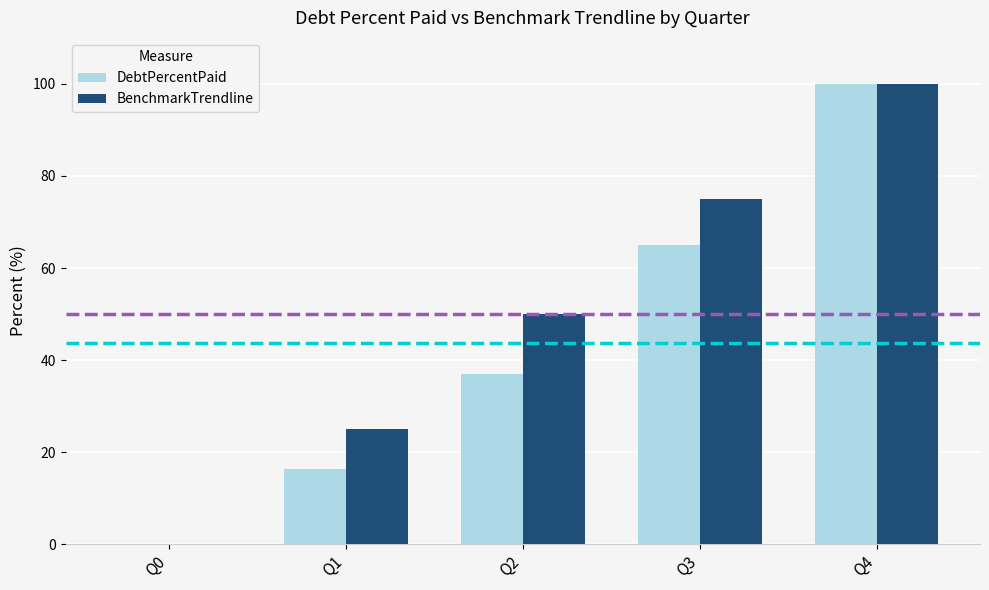

Is the value of BenchmarkTrendline at Q0 greater than the value of DebtPercentPaid at Q1?

No